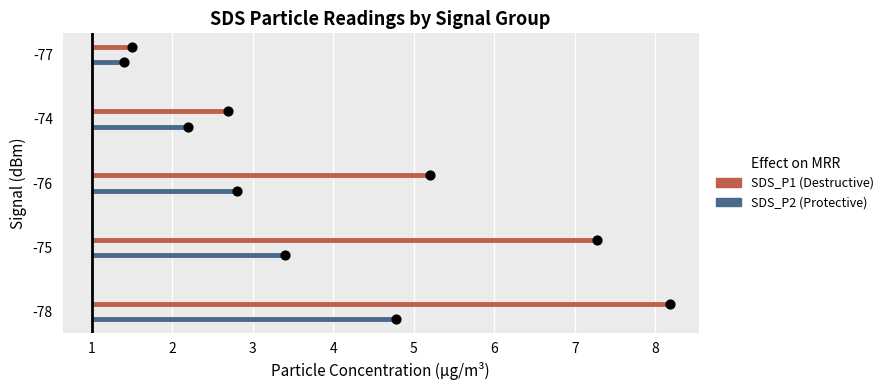

Which series contains the highest Y value?

SDS_P1